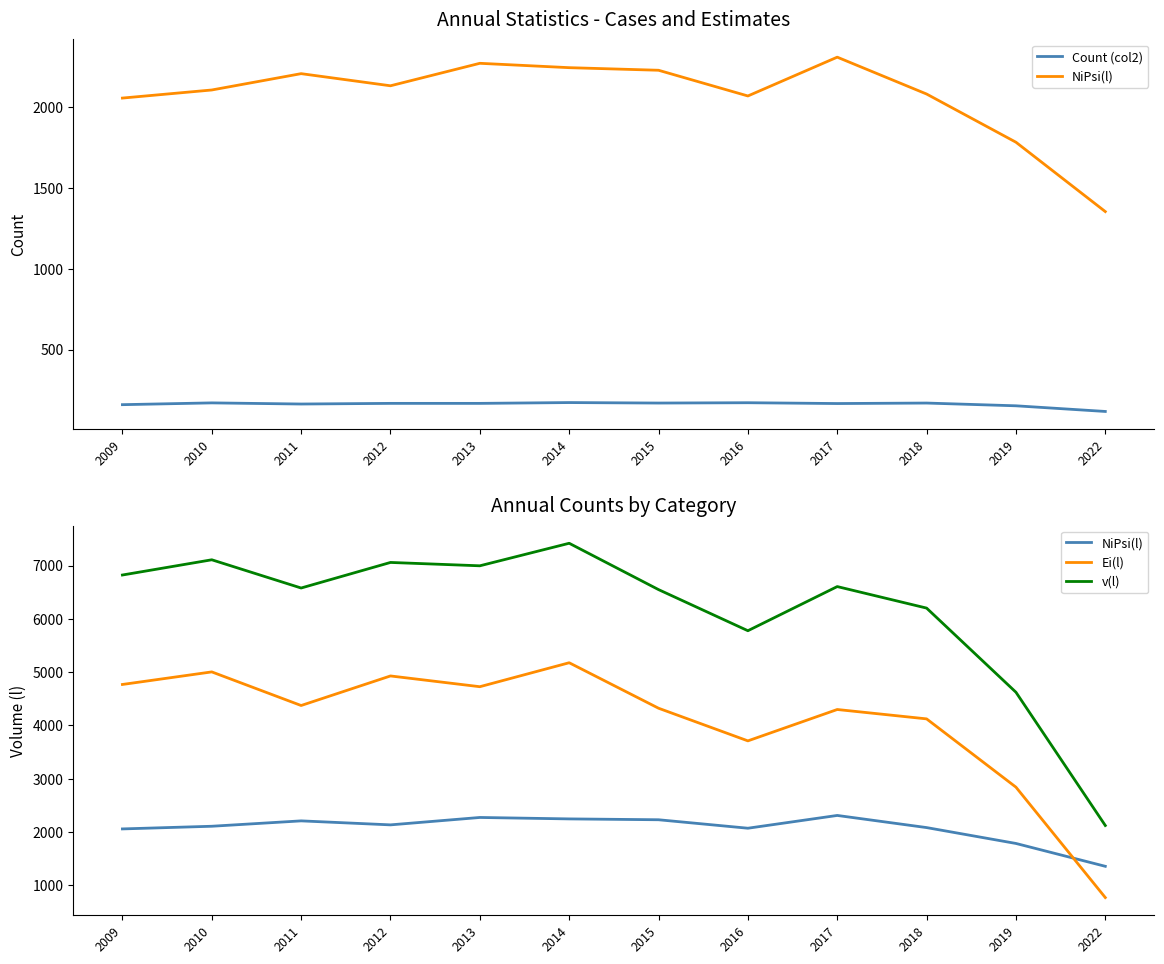

True or false: NiPsi(l) and Count (col2) cross at least once.

False